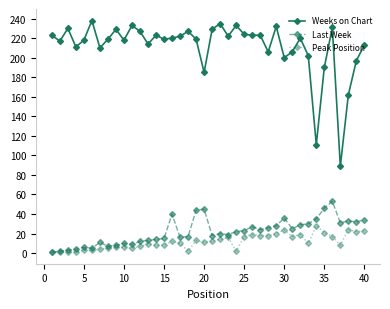

How many categories are shown in the chart?

40